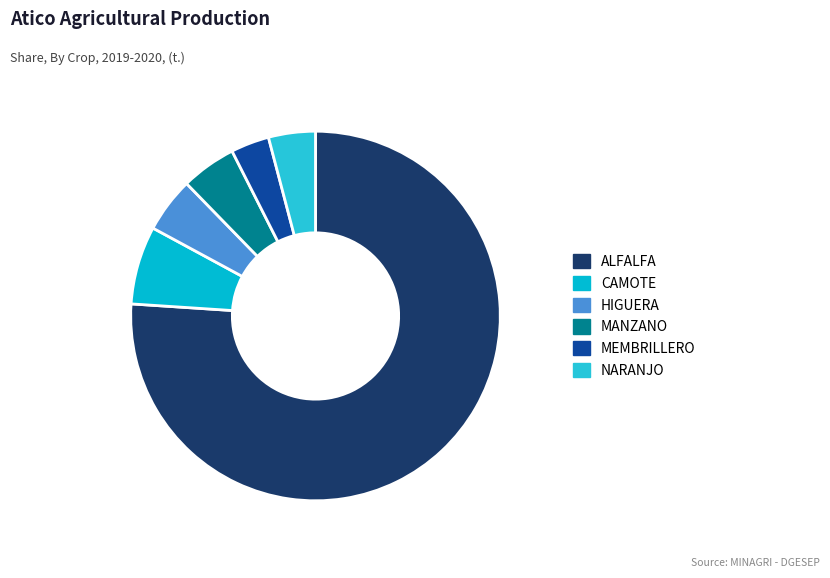

Is it true that ALFALFA is 76% of the pie?

True